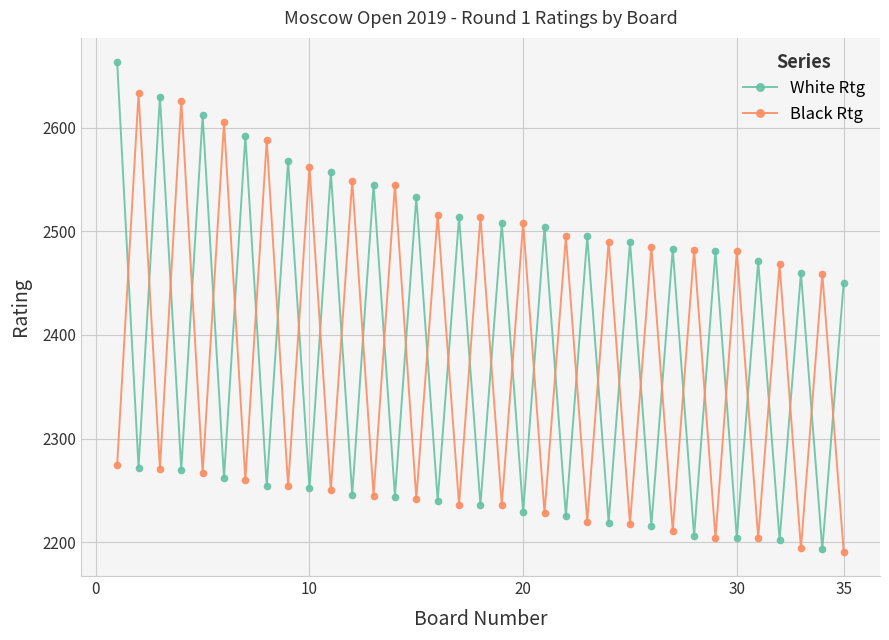

How many lines are shown in the chart?

2